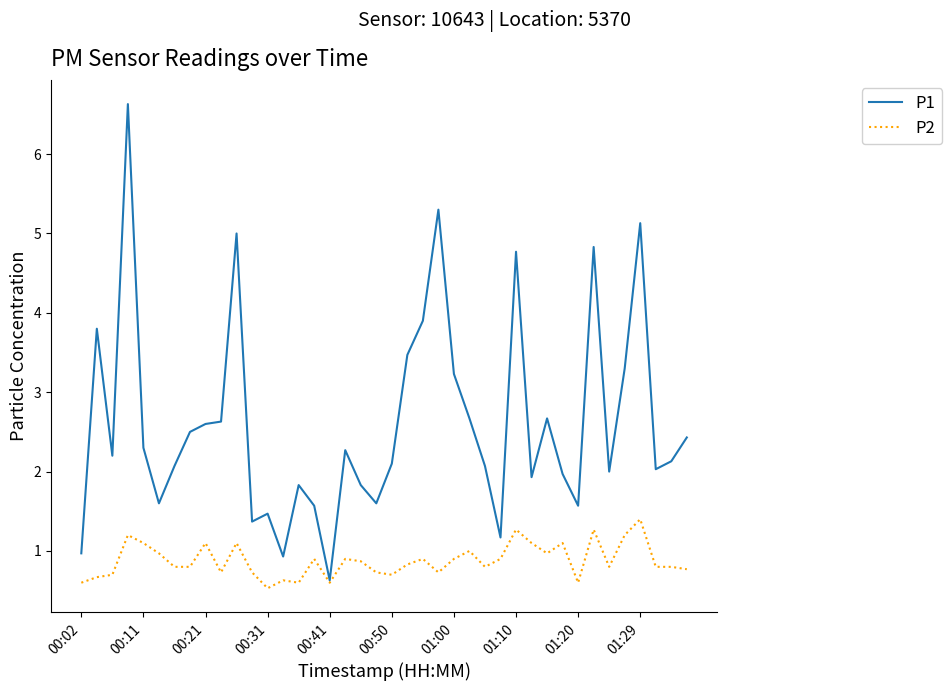

What is the sum of all P1 values?

104.5